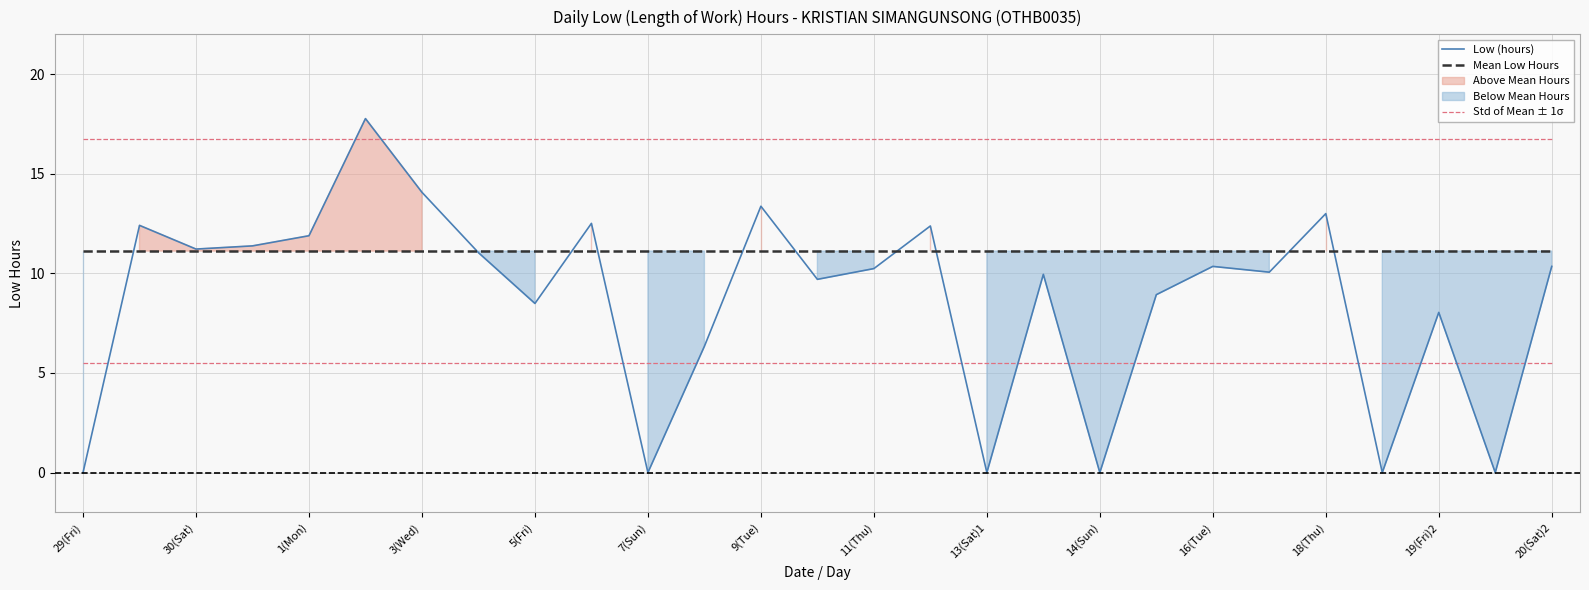

What is the highest value of the Mean Low Hours series?

11.1